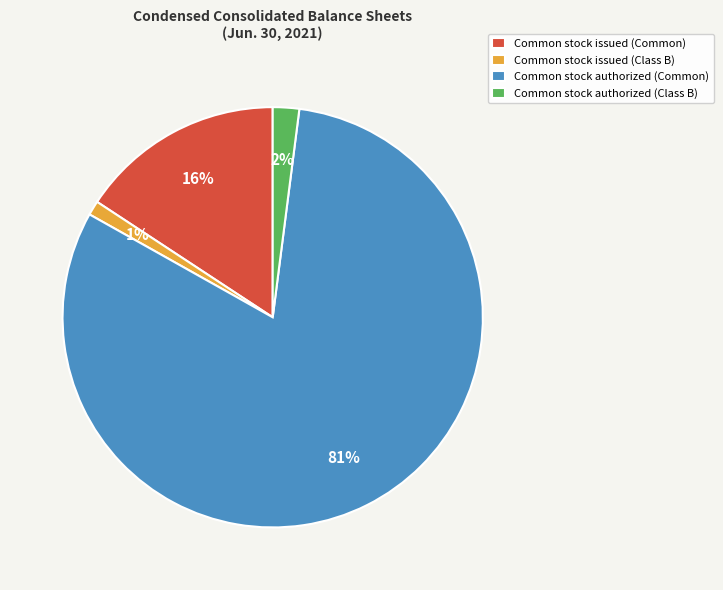

Count the number of slices in the pie.

4